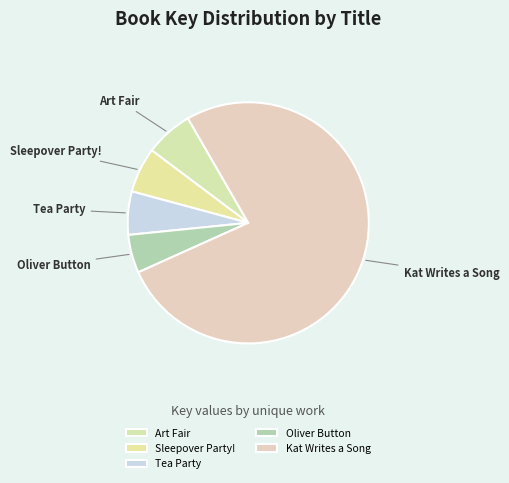

Which slice is the largest?

Kat Writes a Song